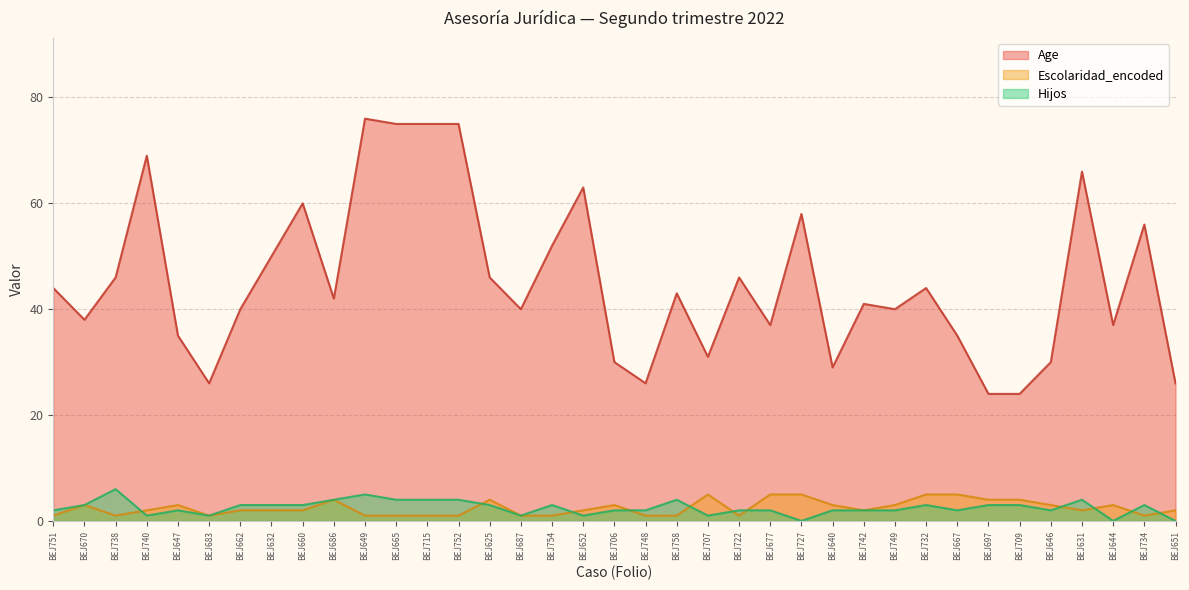

What is the difference between the Escolaridad_encoded values at BEJ732 and BEJ652?

3